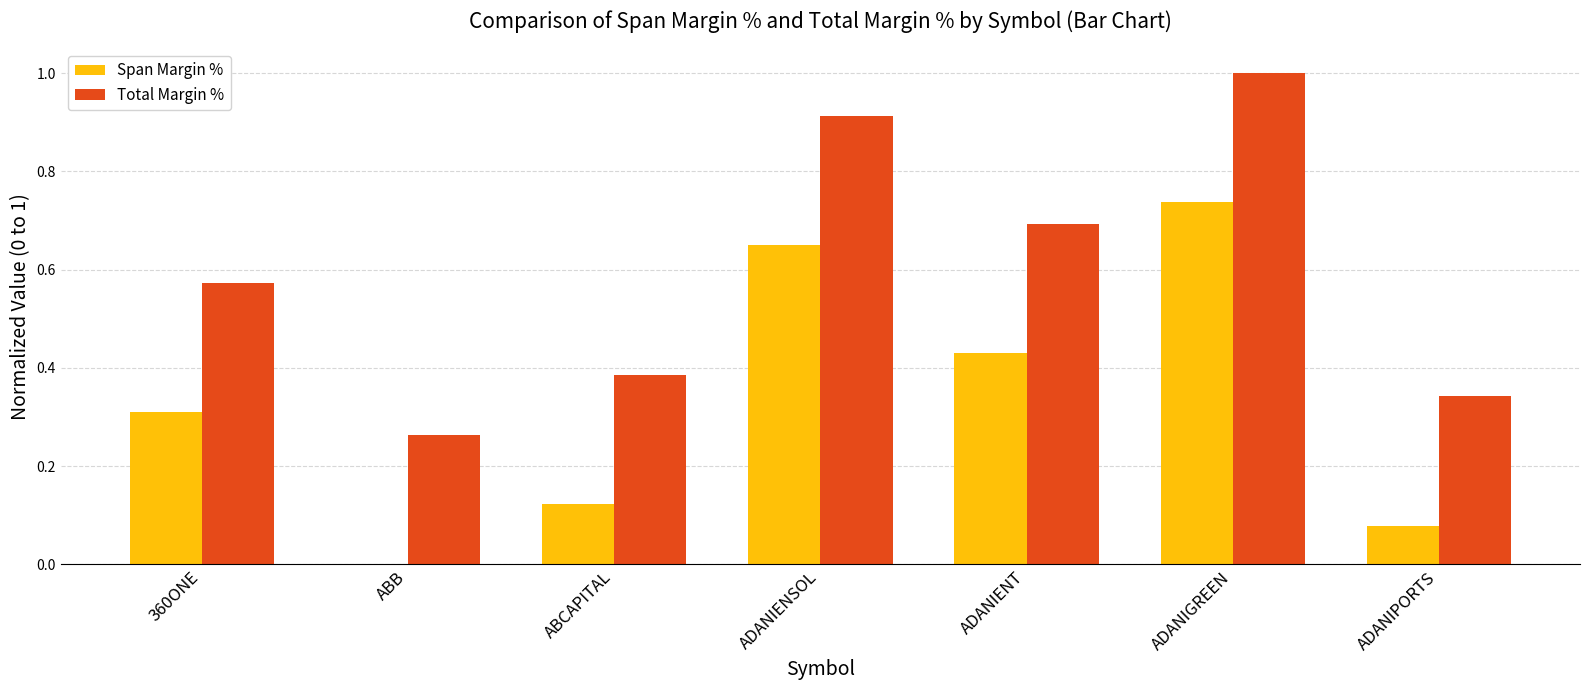

Which category has the highest value in the Span Margin % series?

ADANIGREEN